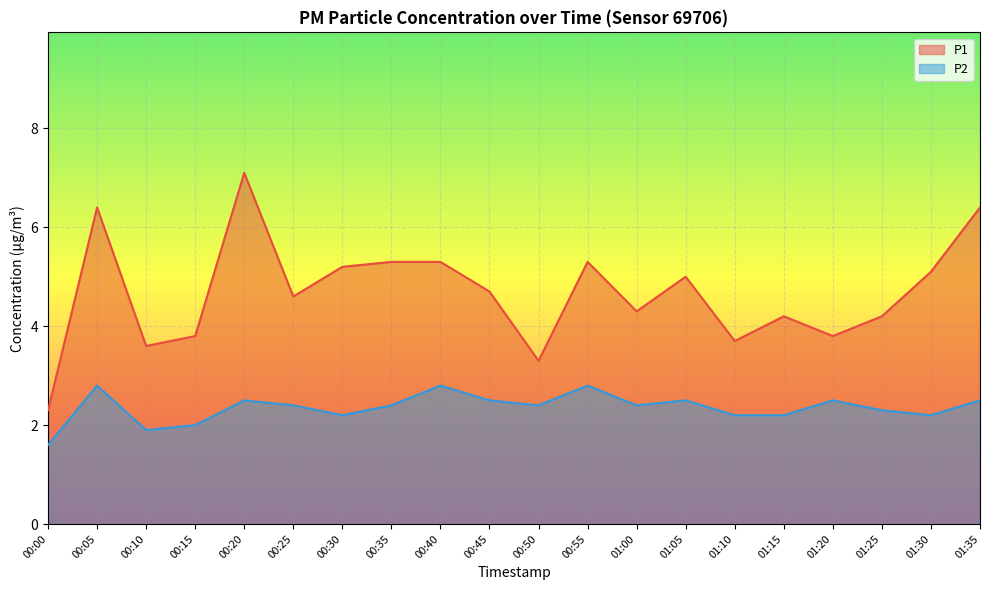

Reading left to right, extract all data points from this chart.

P1: 2.3	6.4	3.6	3.8	7.1	4.6	5.2	5.3	5.3	4.7	3.3	5.3	4.3	5.0	3.7	4.2	3.8	4.2	5.1	6.4
P2: 1.6	2.8	1.9	2.0	2.5	2.4	2.2	2.4	2.8	2.5	2.4	2.8	2.4	2.5	2.2	2.2	2.5	2.3	2.2	2.5